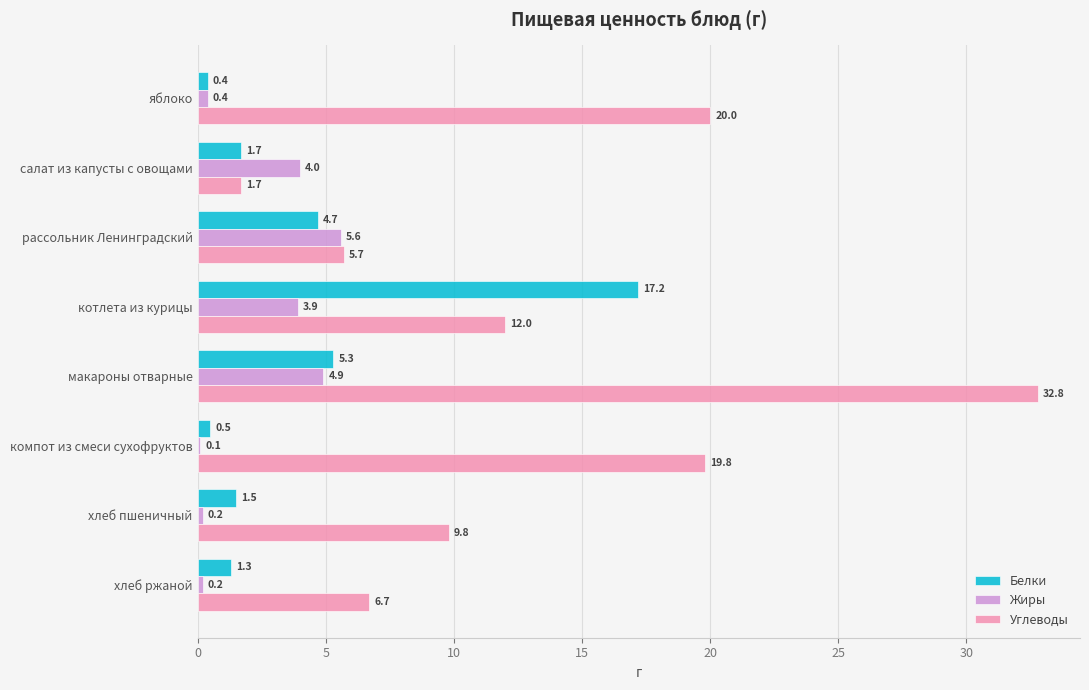

At which category is the sum across all series the highest?

макароны отварные